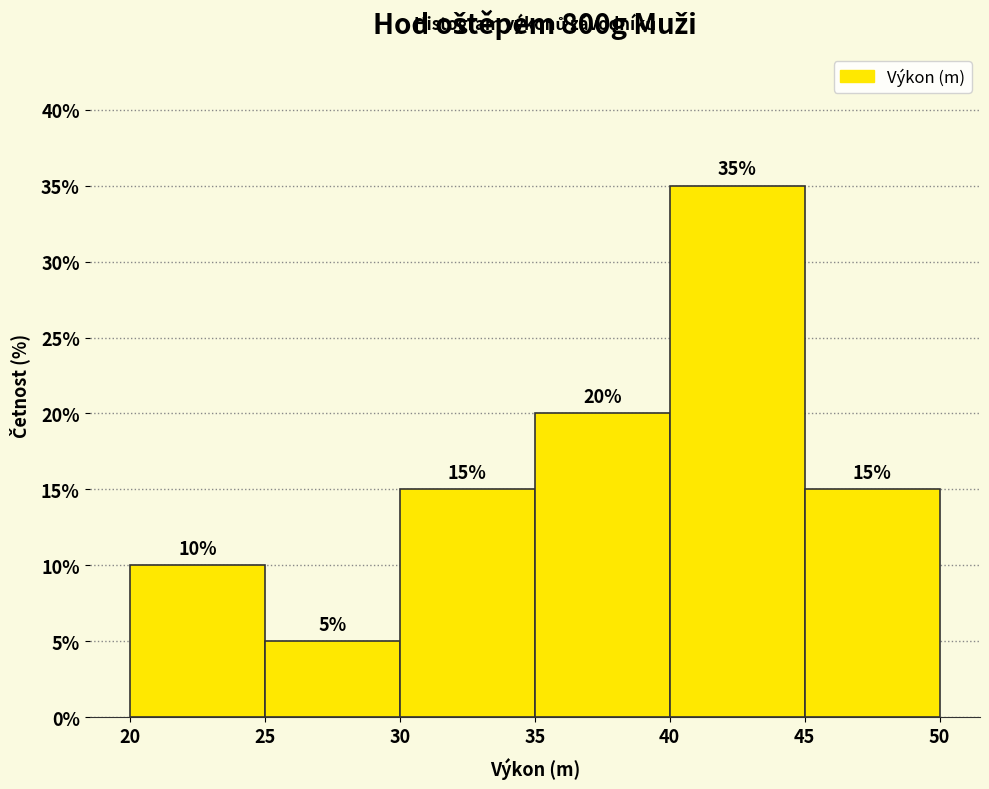

Reading left to right, transcribe this chart: for each bar, give the range it covers on the x-axis and its height.

20 to 25: 10
25 to 30: 5
30 to 35: 15
35 to 40: 20
40 to 45: 35
45 to 50: 15